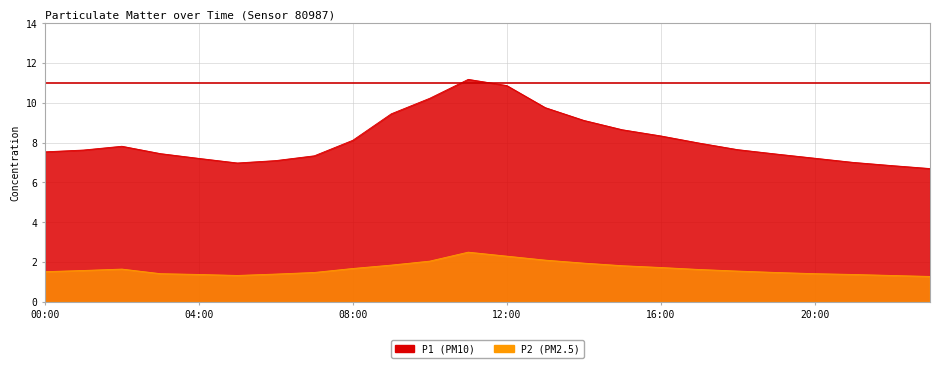

At which label is P1 closest to 8?

17:00